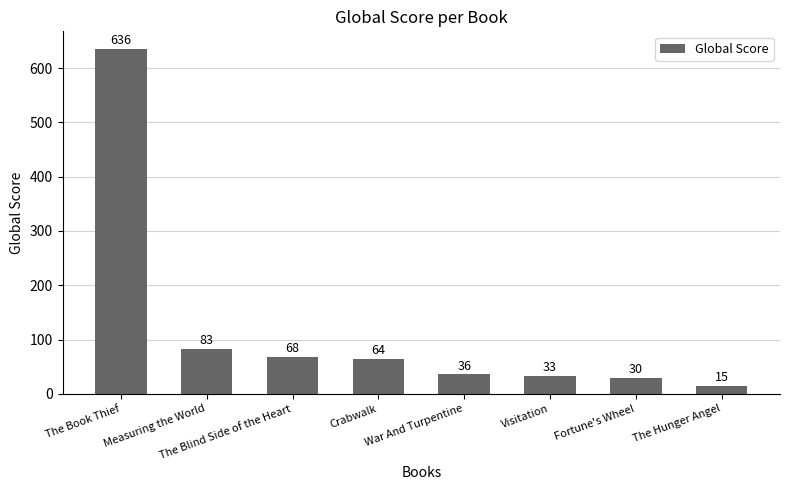

List the labels in order of value, smallest first.

The Hunger Angel, Fortune's Wheel, Visitation, War And Turpentine, Crabwalk, The Blind Side of the Heart, Measuring the World, The Book Thief